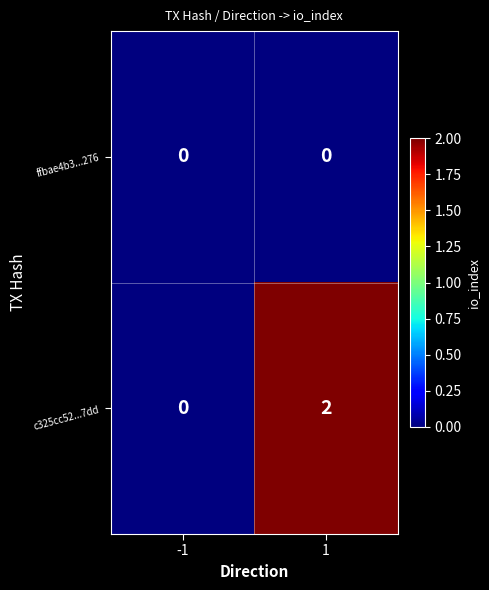

What is the difference between the highest and lowest values at 1?

2